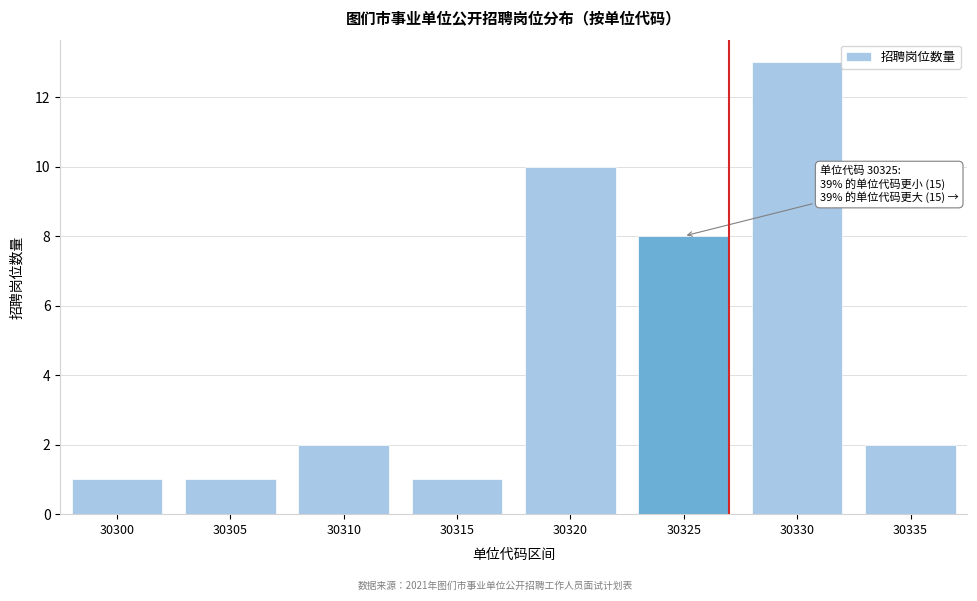

Reading right to left, what are all the values shown in this chart?

30335=2	30330=13	30325=8	30320=10	30315=1	30310=2	30305=1	30300=1